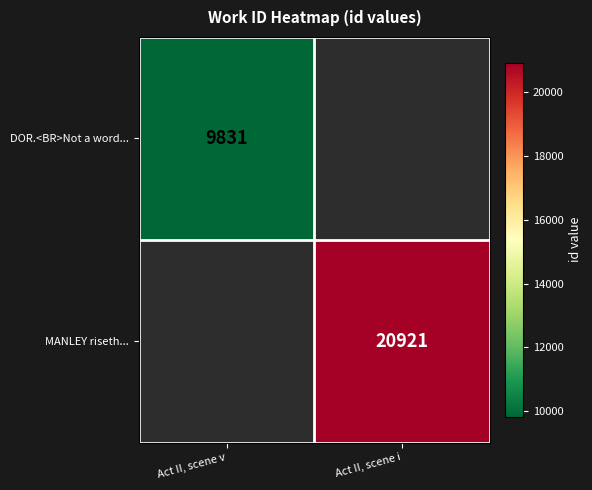

True or false: MANLEY riseth... has a value of 29675 at Act II, scene i.

False